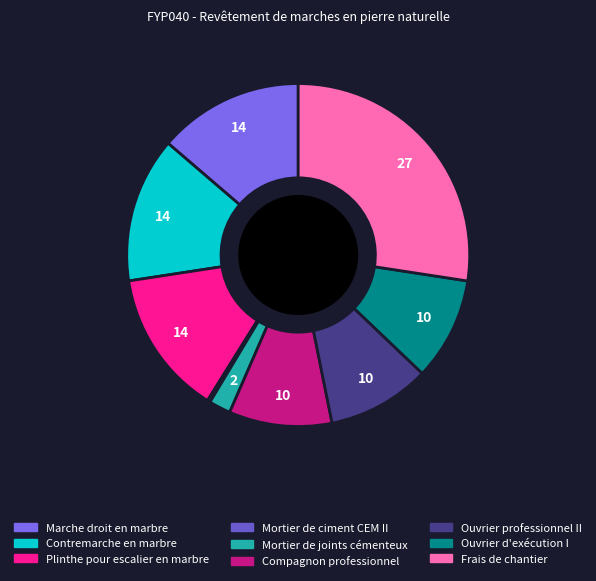

Combined, what portion of the pie is Contremarche en marbre and Compagnon professionnel?

23.4%